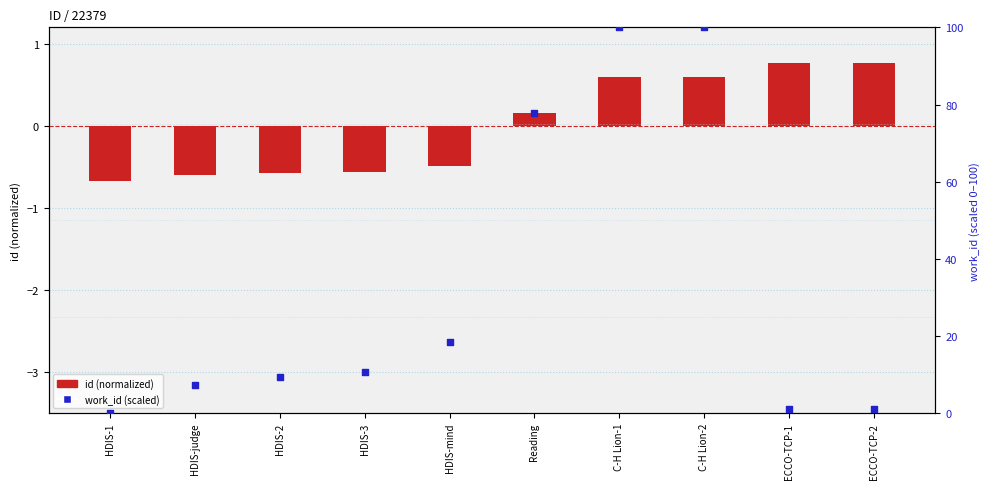

Is the value of work_id (scaled) at C-H Lion-1 greater than the value of id (normalized) at Reading?

Yes